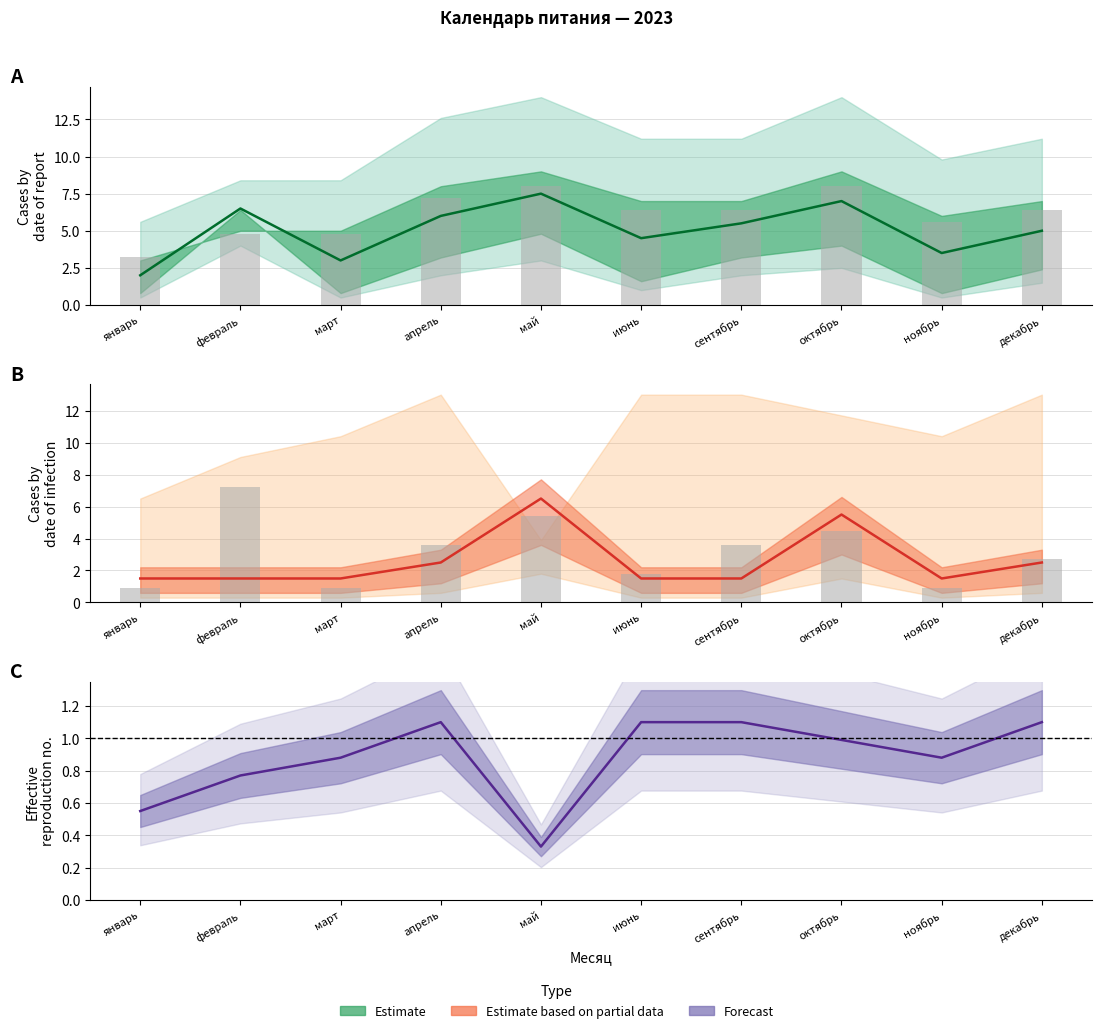

Reading right to left, list all the values displayed in this chart.

col_12: 5.0	3.5	7.0	5.5	4.5	7.5	6.0	3.0	6.5	2.0
col_13: 6.4	5.6	8.0	6.4	6.4	8.0	7.2	4.8	4.8	3.2
col_20: 2.5	1.5	5.5	1.5	1.5	6.5	2.5	1.5	1.5	1.5
col_6: 2.7	0.9	4.5	3.6	1.8	5.4	3.6	0.9	7.2	0.9
col_27: 1.1	0.9	1.0	1.1	1.1	0.3	1.1	0.9	0.8	0.6